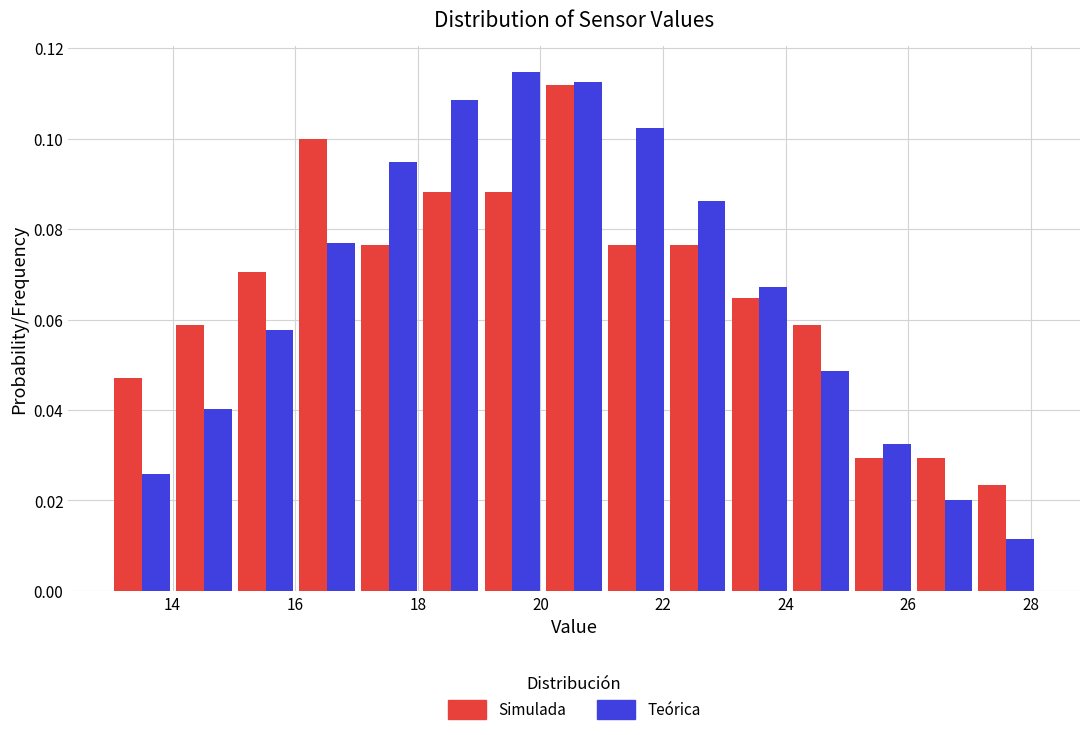

In the Simulada series, which range on the x-axis has the tallest bar?

20.0 to 21.0